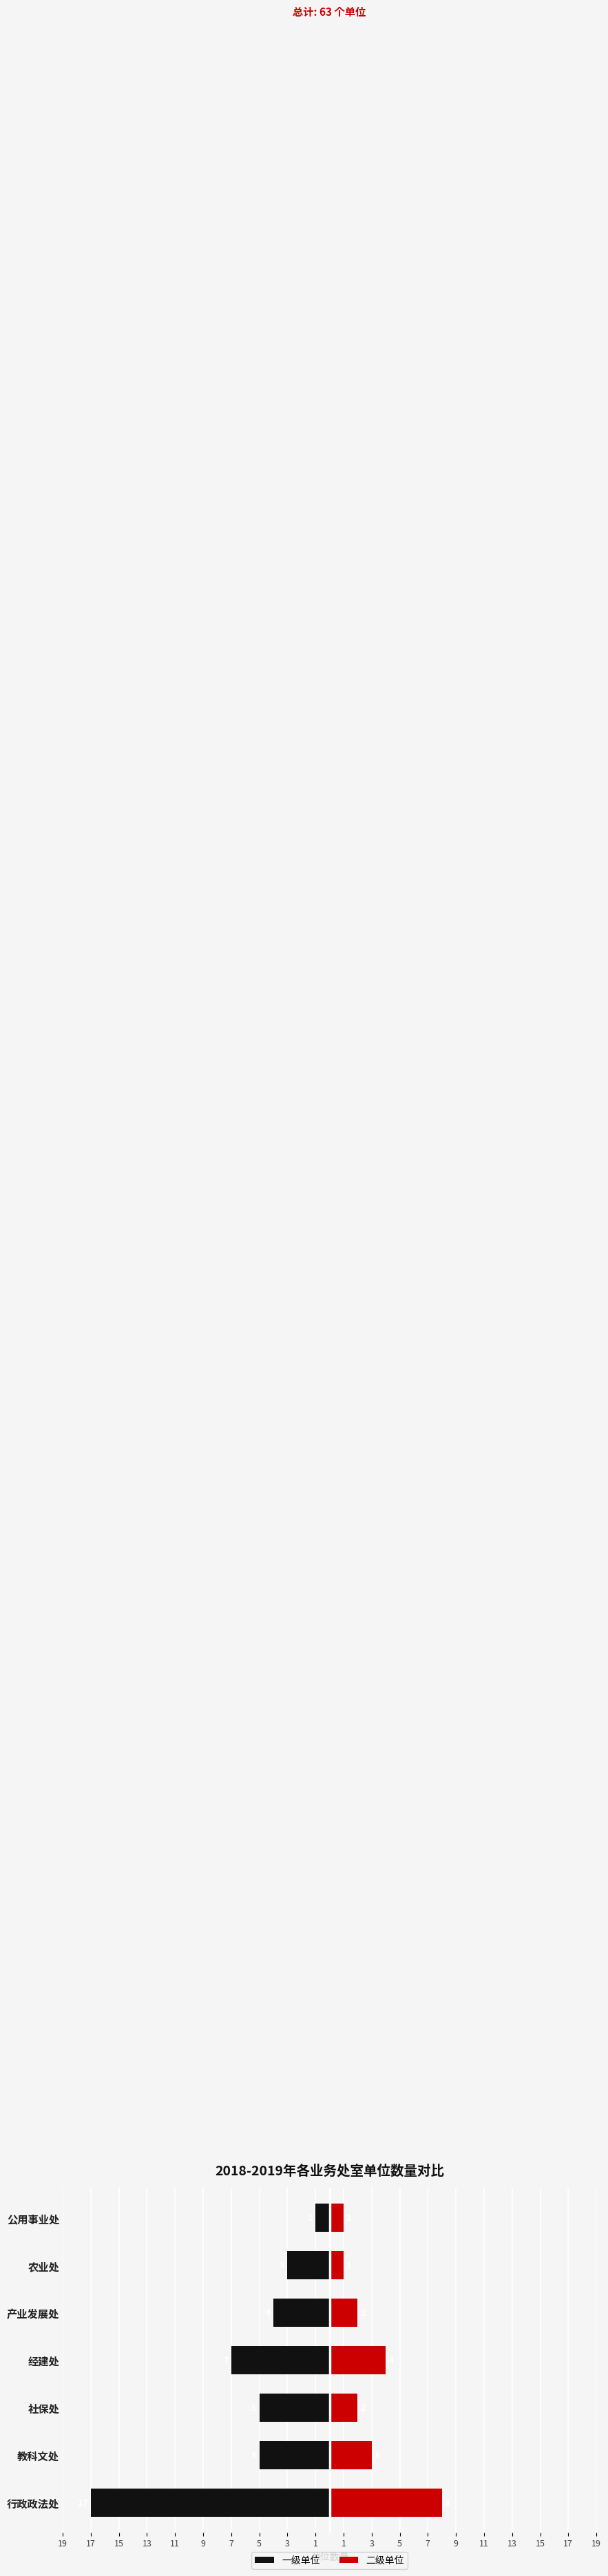

What is the sum of all 一级单位 values?

-42